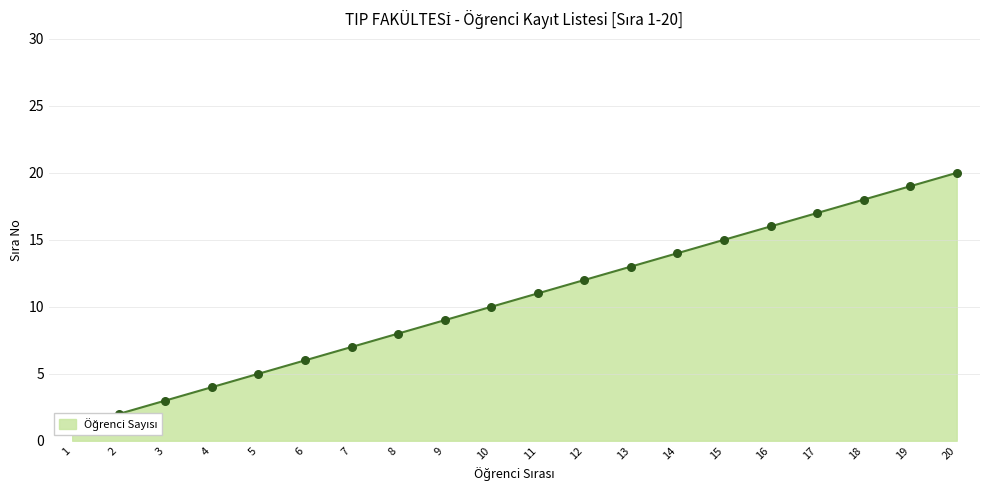

Which has a higher value, 1 or 19?

19